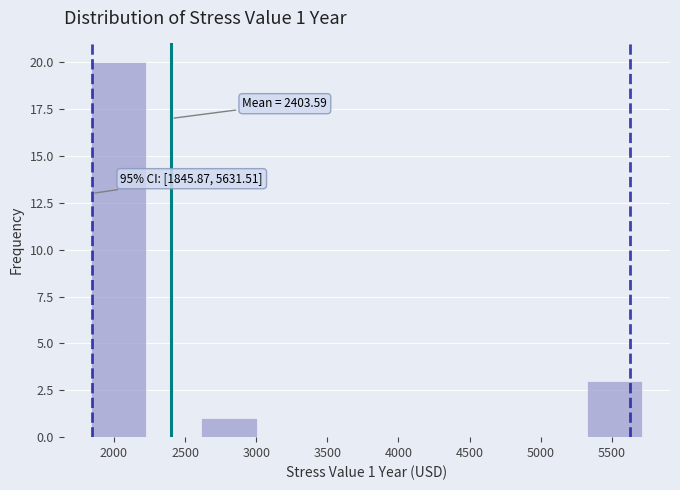

Which range on the x-axis has the tallest bar?

1850 to 2250